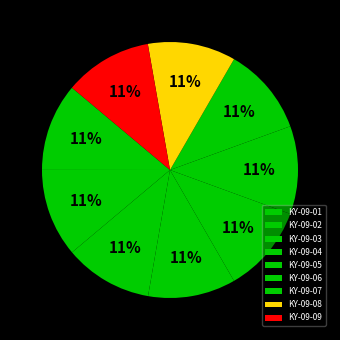

Is it true that KY-09-04 is 1% of the pie?

False